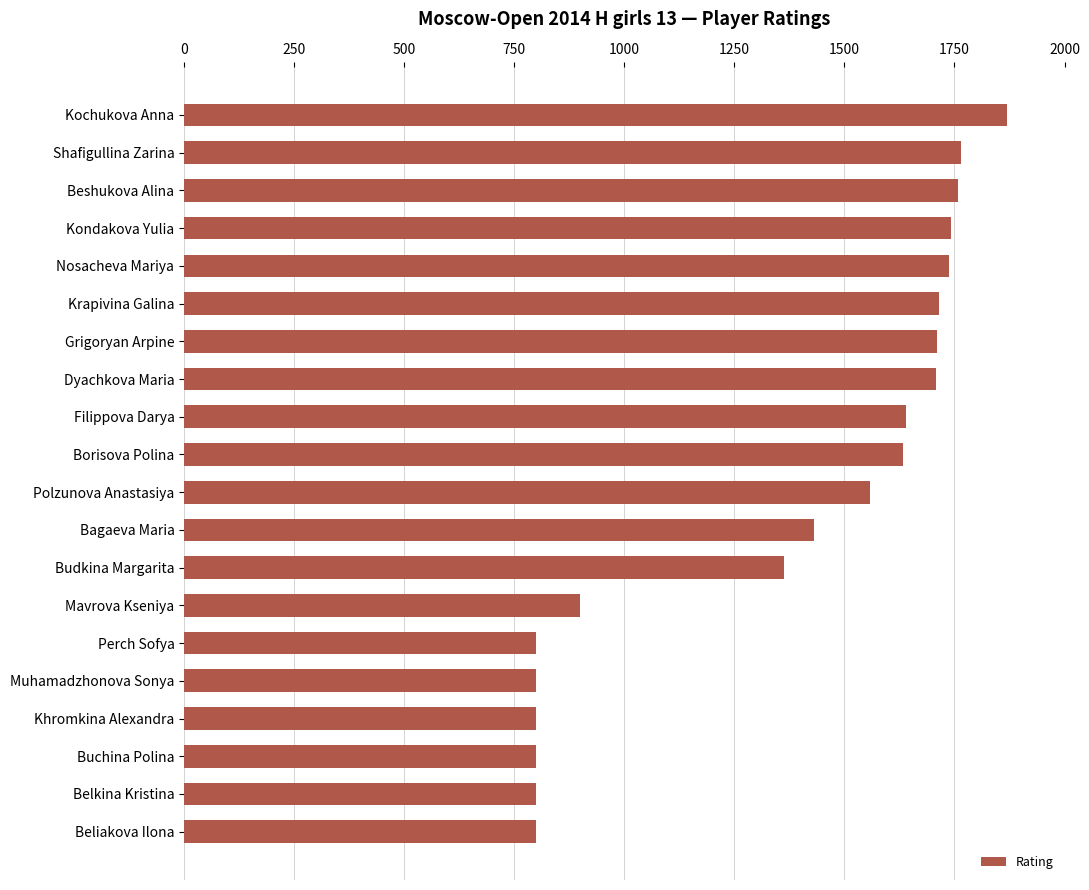

The value at Buchina Polina is 1322. True or false?

False